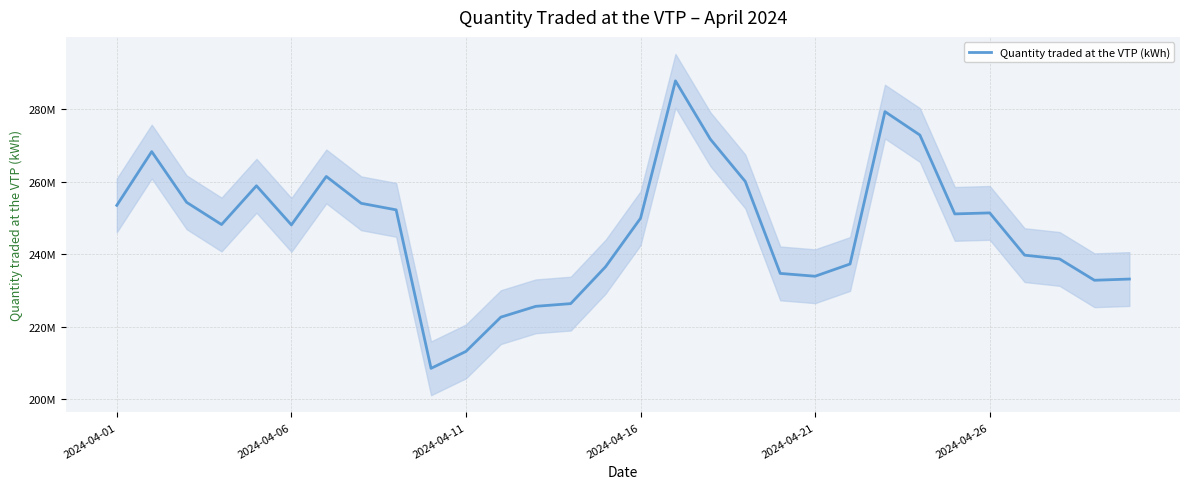

What is the difference between the maximum and second lowest values?

74570604.8